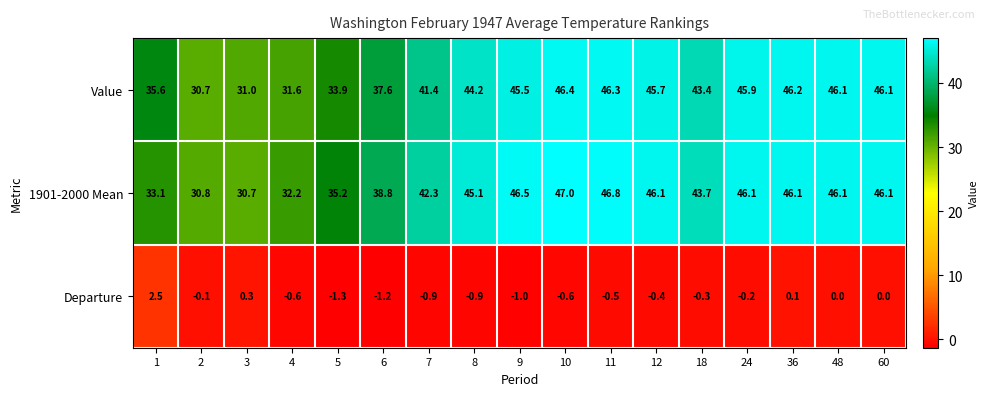

At how many categories does at least one series exceed 42?

11